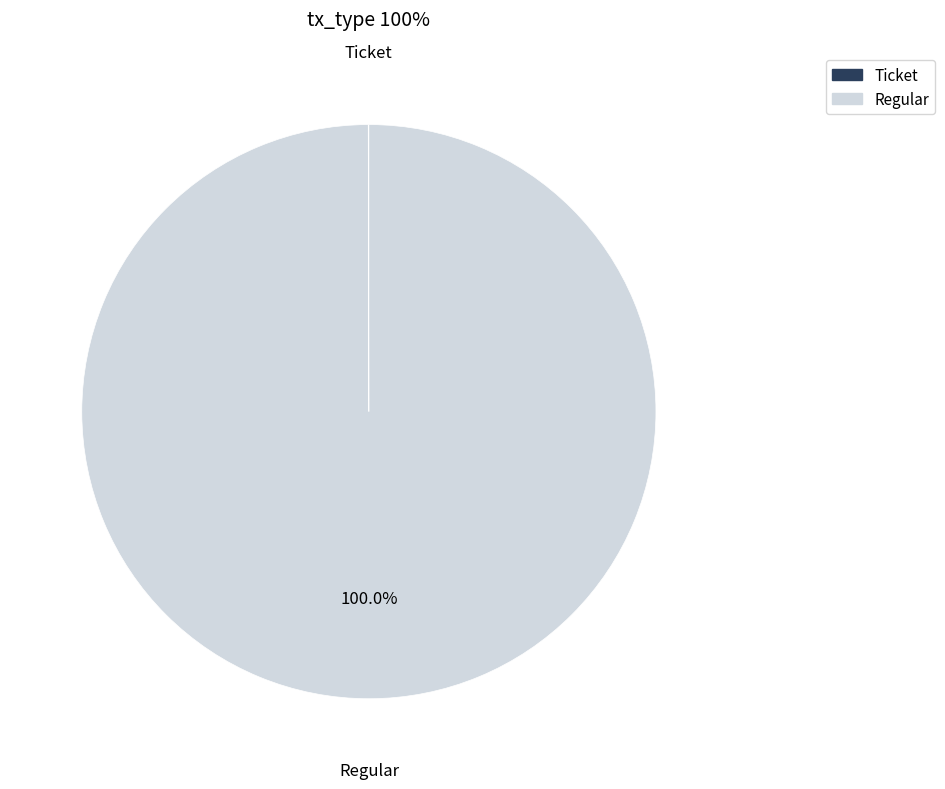

Is there a majority slice in this chart?

Yes